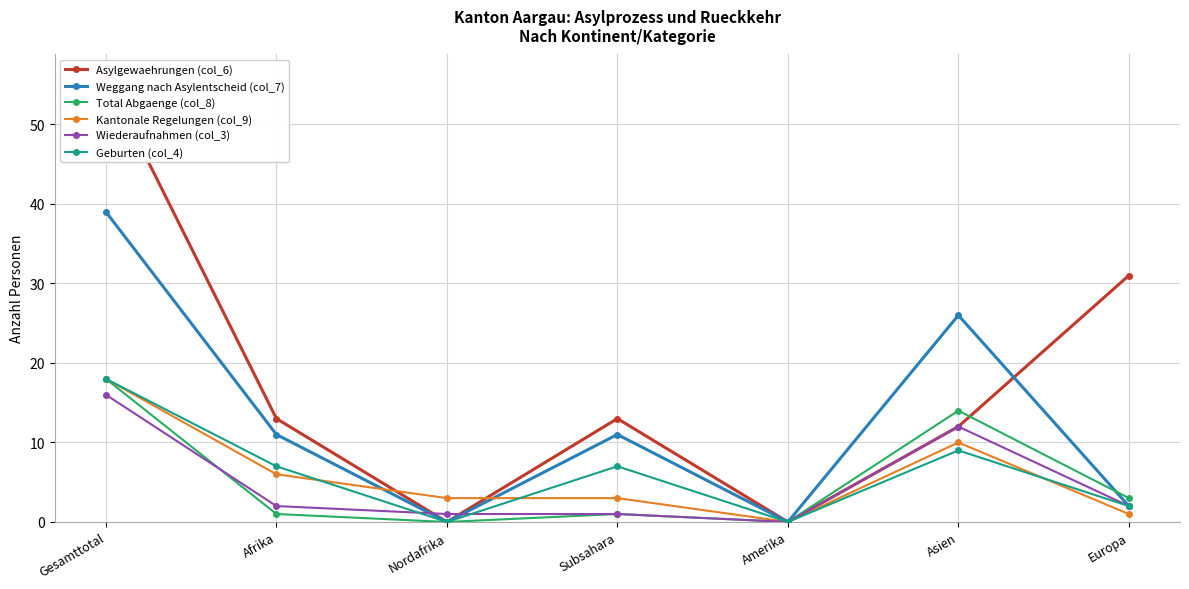

What position from the right is Subsahara?

4